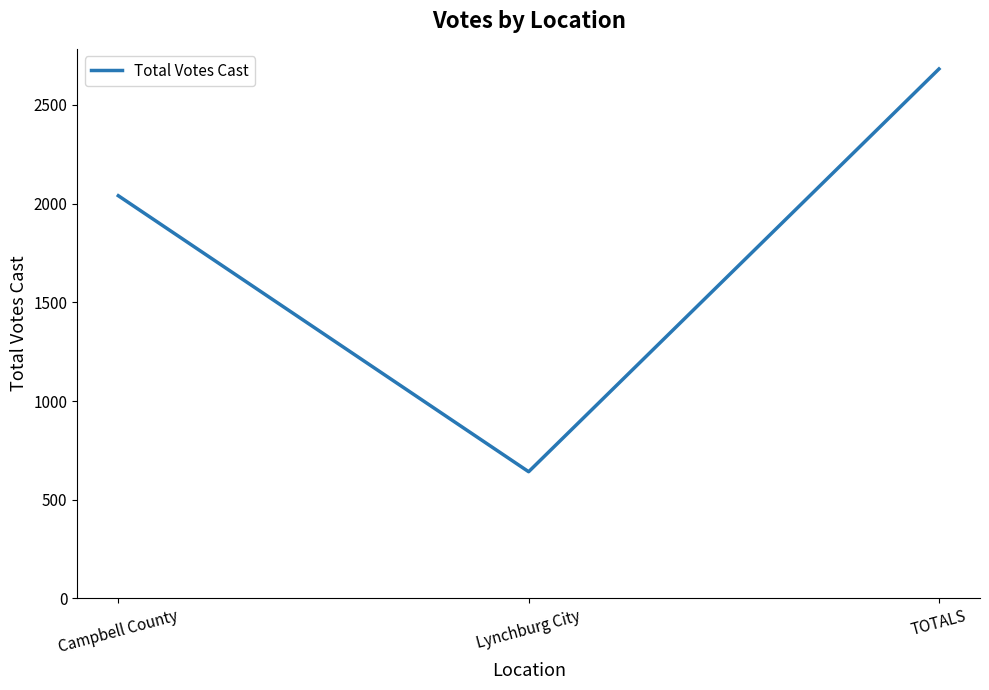

True or false: the data shows 642 at Lynchburg City.

True